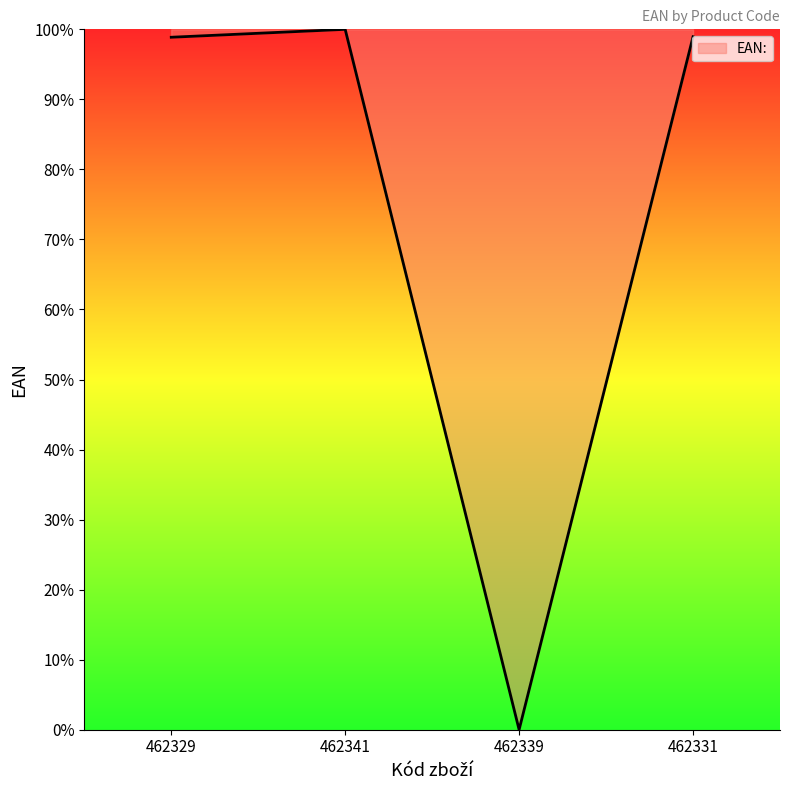

What position from the right is 462329?

4